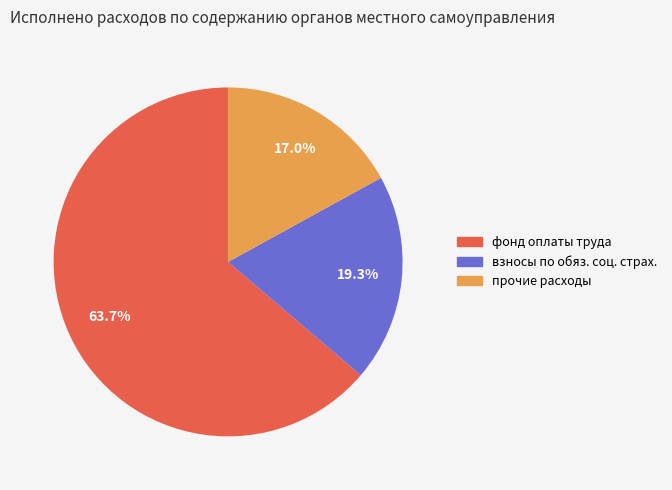

Does прочие расходы account for over 50% of the chart?

No